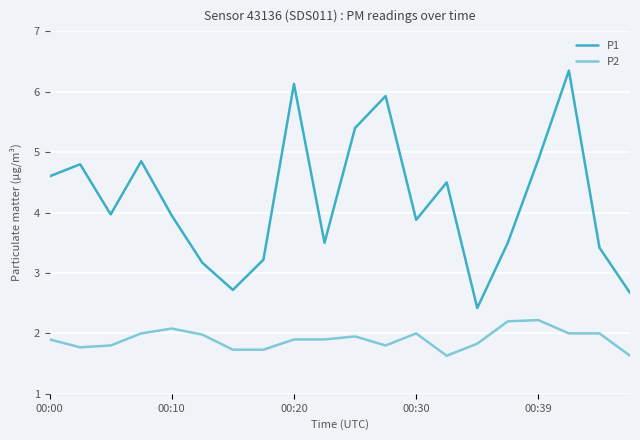

What is the difference between the maximum and minimum values in the P1 series?

3.9